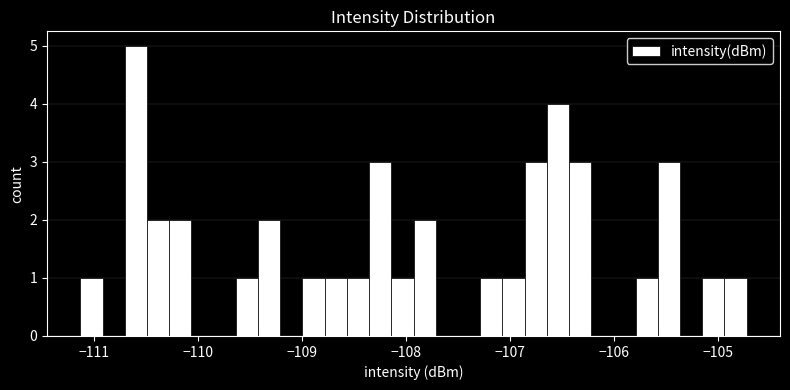

Read against the x-axis, roughly where is the centre of the tallest bar?

-110.6